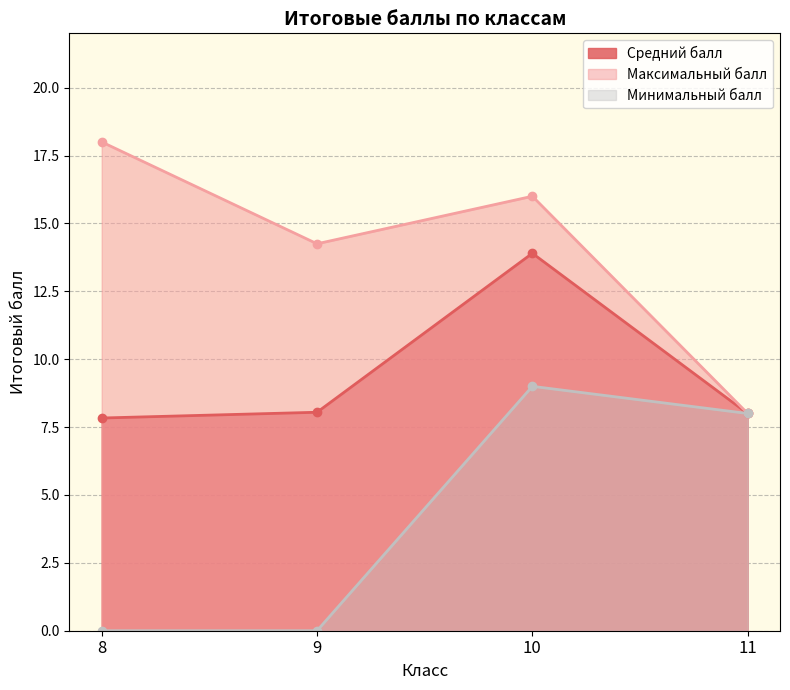

Is it true that Максимальный балл equals 14.2 at 9?

True